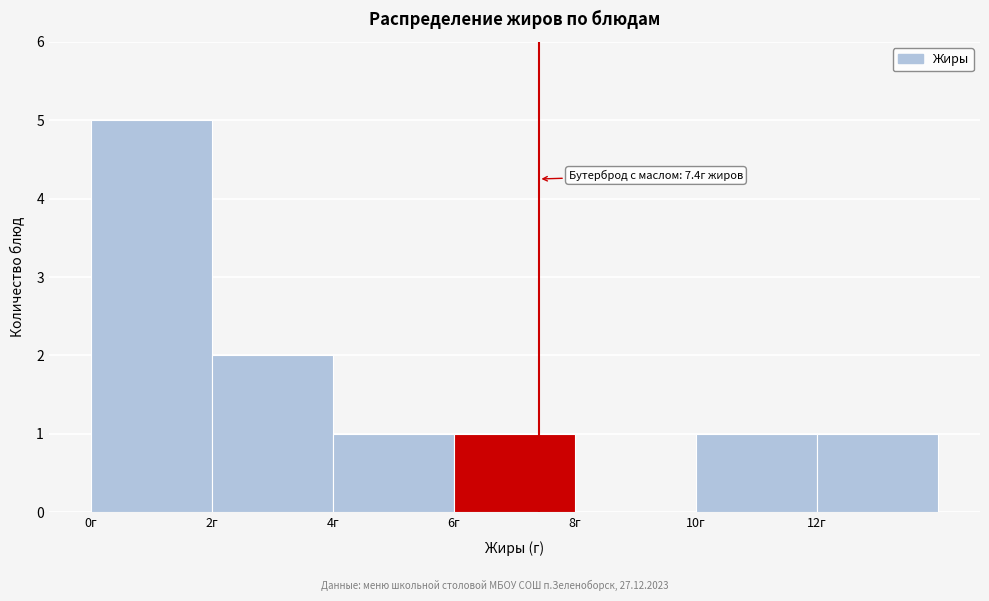

Over which range of the x-axis is the bar tallest?

0 to 2